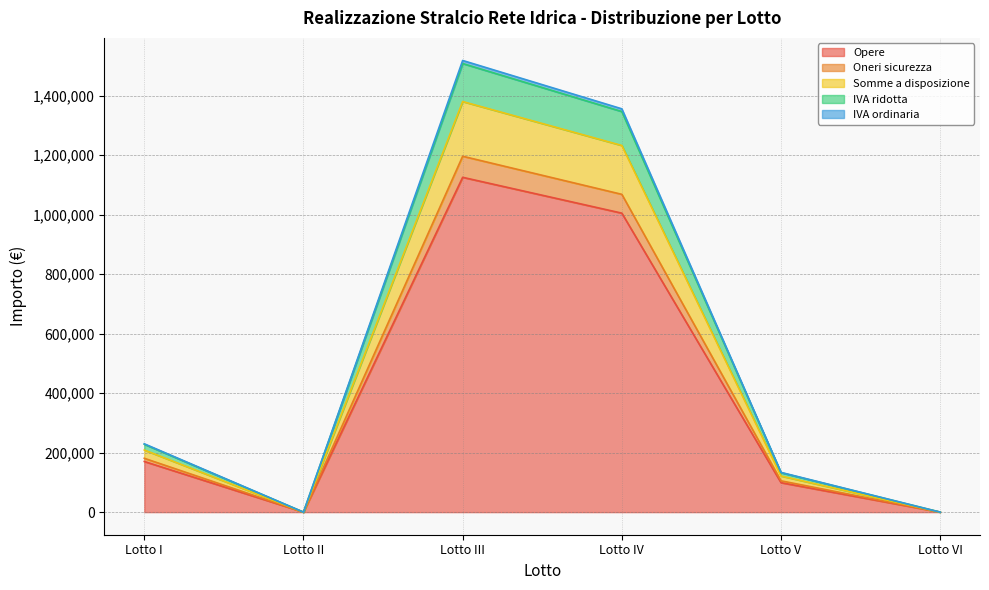

Is it true that IVA ordinaria equals 73476.7 at Lotto V?

False